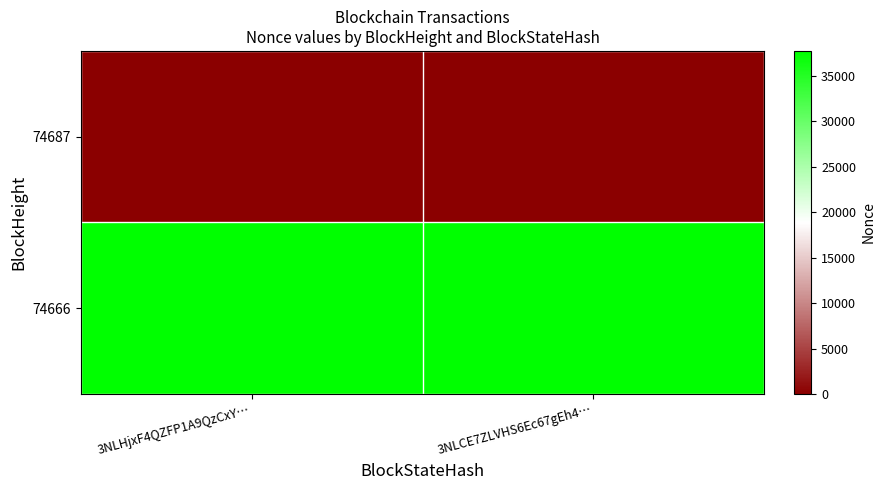

Which series has the widest spread of values?

74687